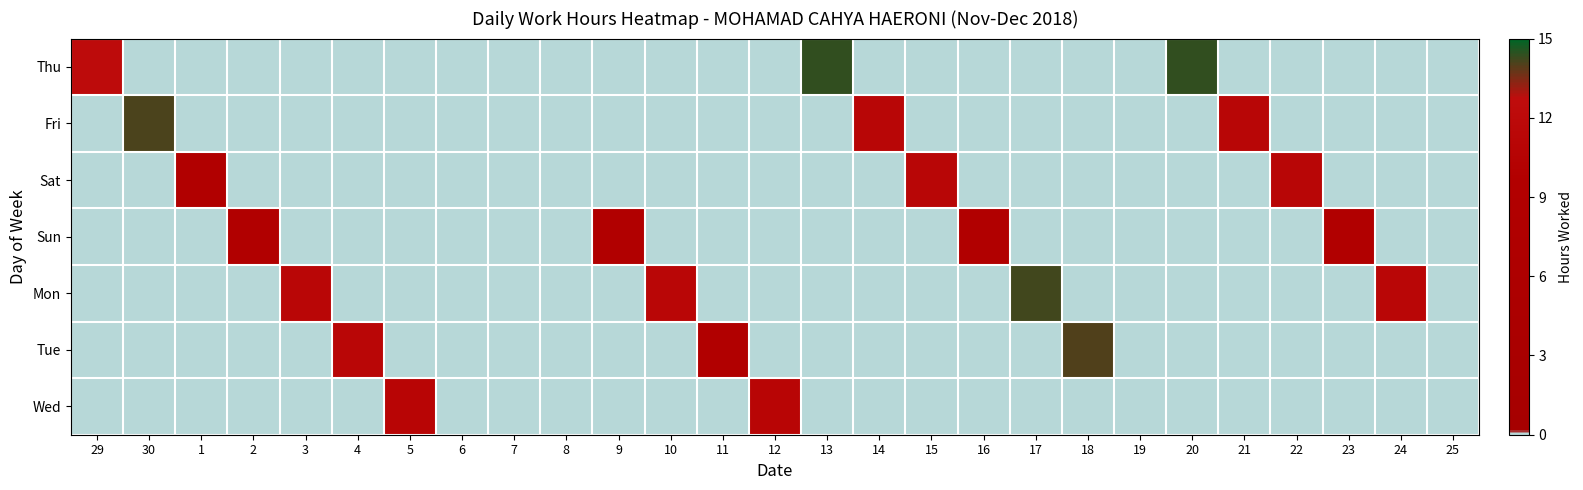

How many categories are shown in the chart?

27